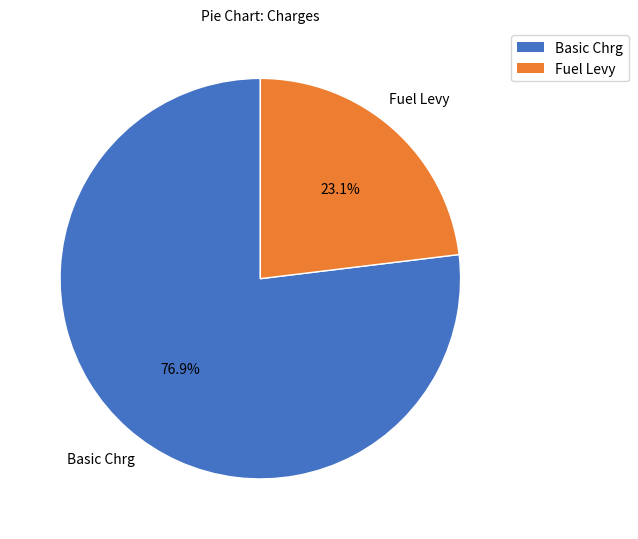

How many slices are in this pie chart?

2